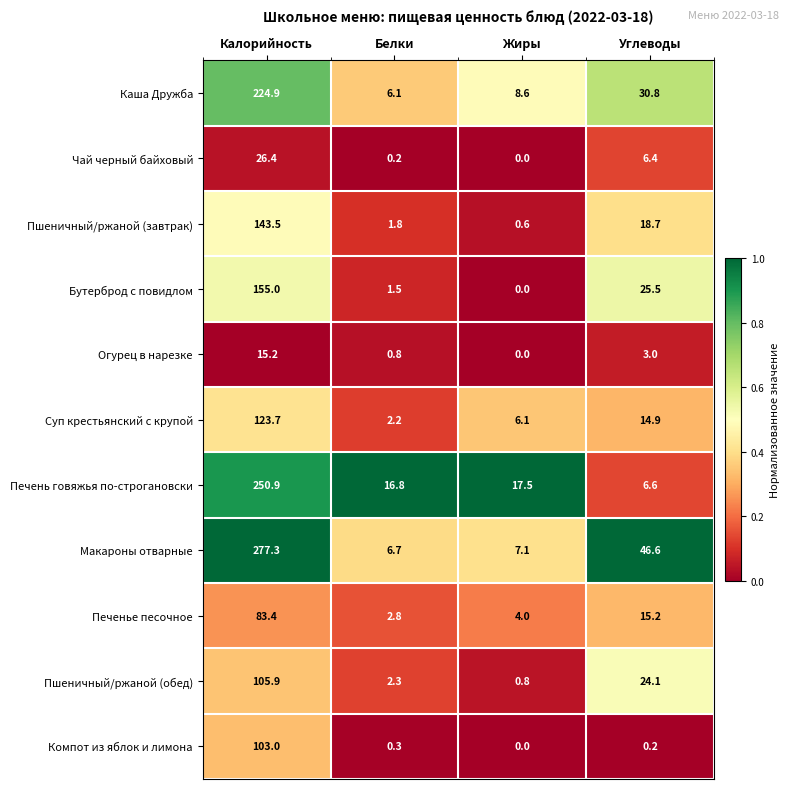

Which series changed the most between Калорийность and Жиры?

Макароны отварные